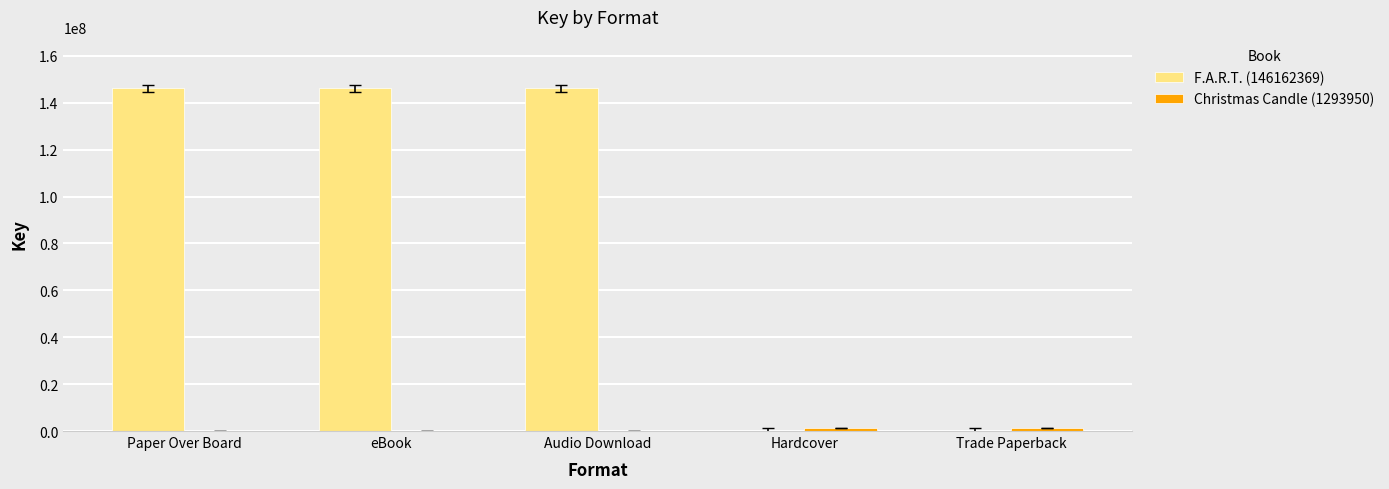

Is it true that F.A.R.T. (146162369) equals 48927666 at Hardcover?

False